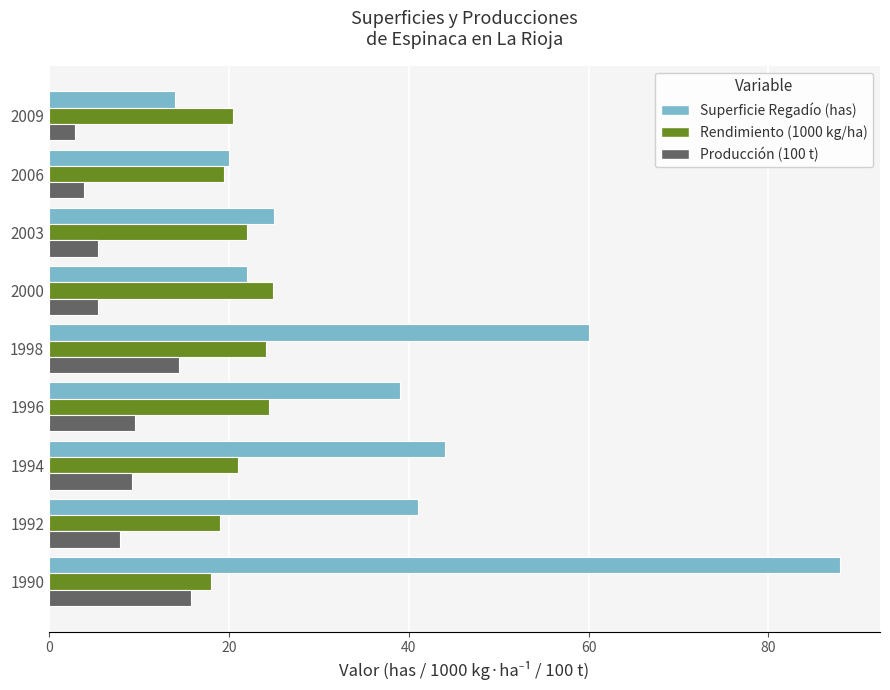

Which series has the largest total across all categories?

Superficie Regadío (has)